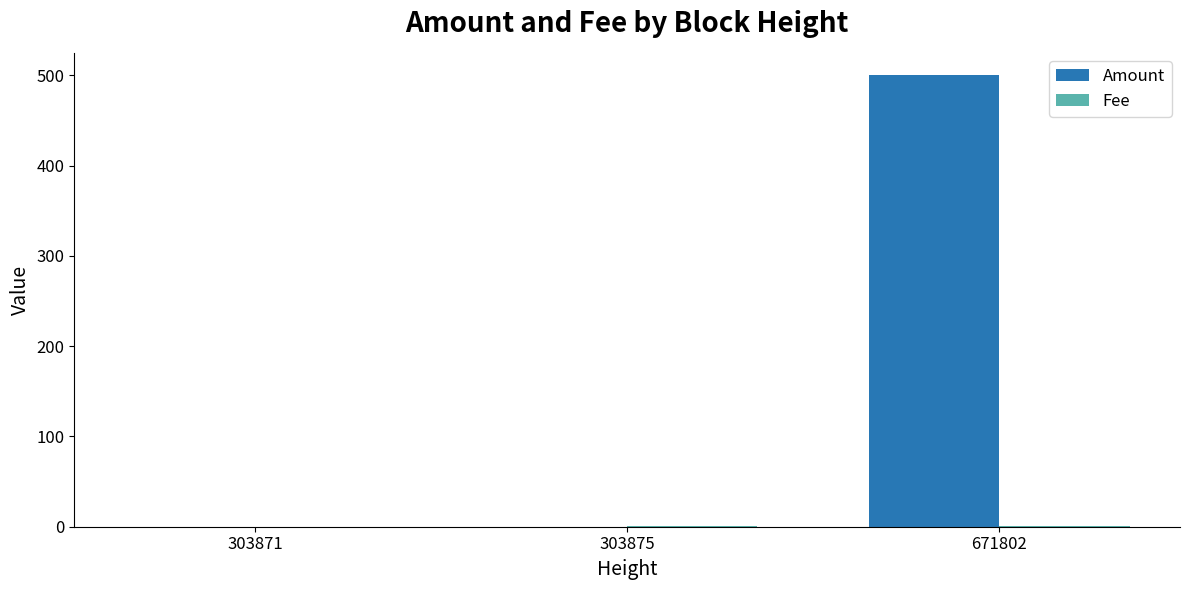

Where is Amount nearest to the value 250?

303871